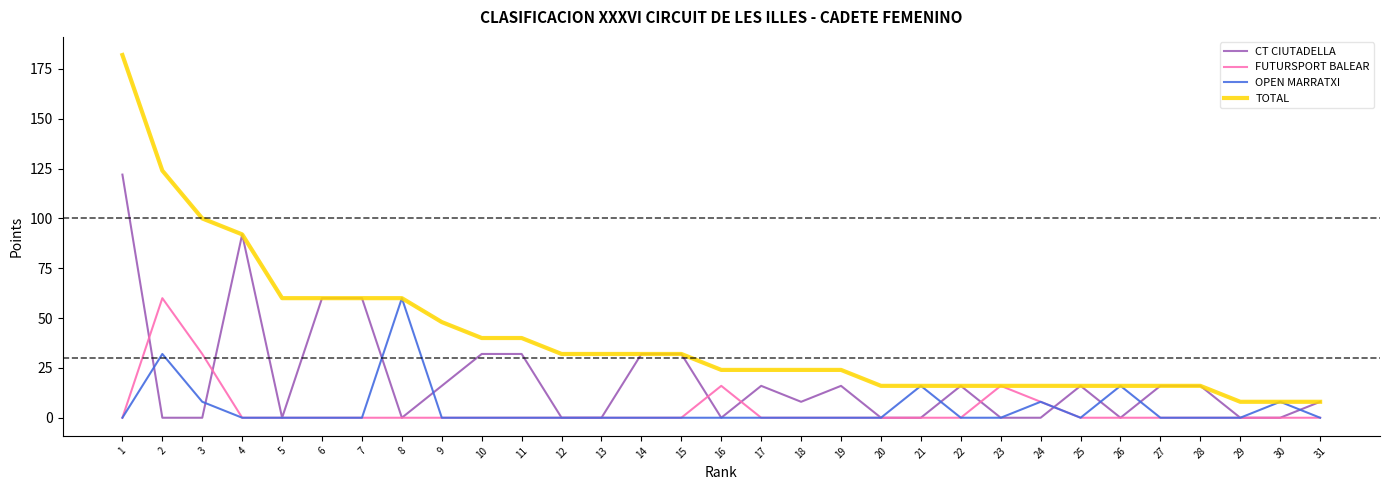

How many lines are shown in the chart?

4